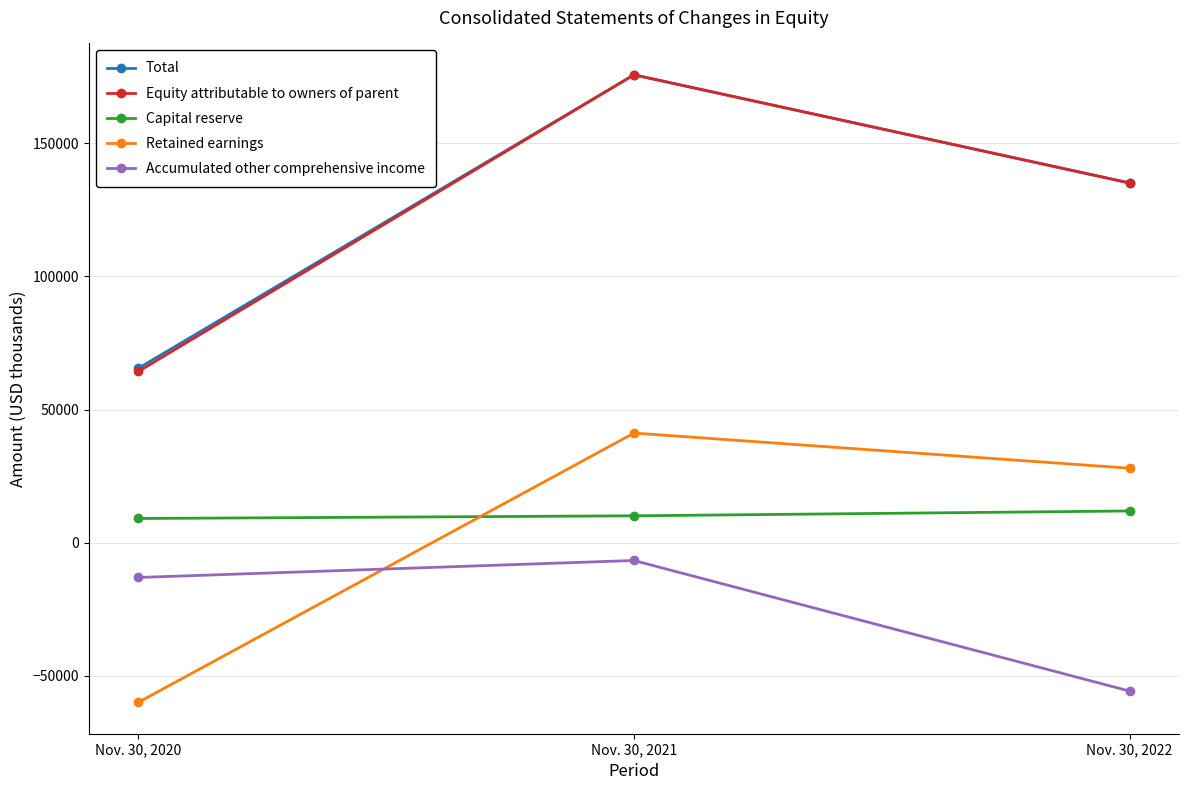

What is the smallest value displayed?

-59935